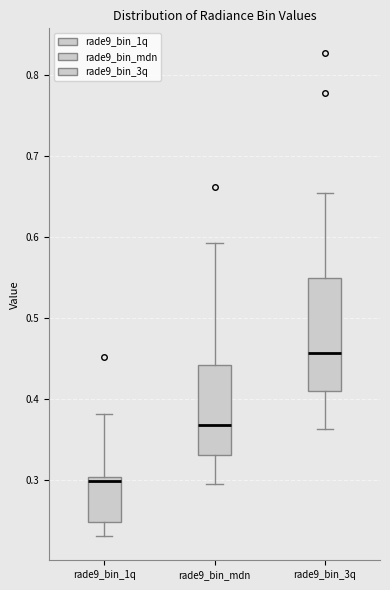

Reading left to right, transcribe this box plot: for each box, give where its median line is, the range the box spans, and where its two whiskers end, as read against the y-axis. The values are not printed on the chart, so give them approximately, as read against the axis.

rade9_bin_1q: median 0.30 (just below the box's upper edge), box 0.25 to 0.30, whiskers 0.23 to 0.38
rade9_bin_mdn: median 0.37, box 0.33 to 0.44, whiskers 0.29 to 0.59
rade9_bin_3q: median 0.46, box 0.41 to 0.55, whiskers 0.36 to 0.65